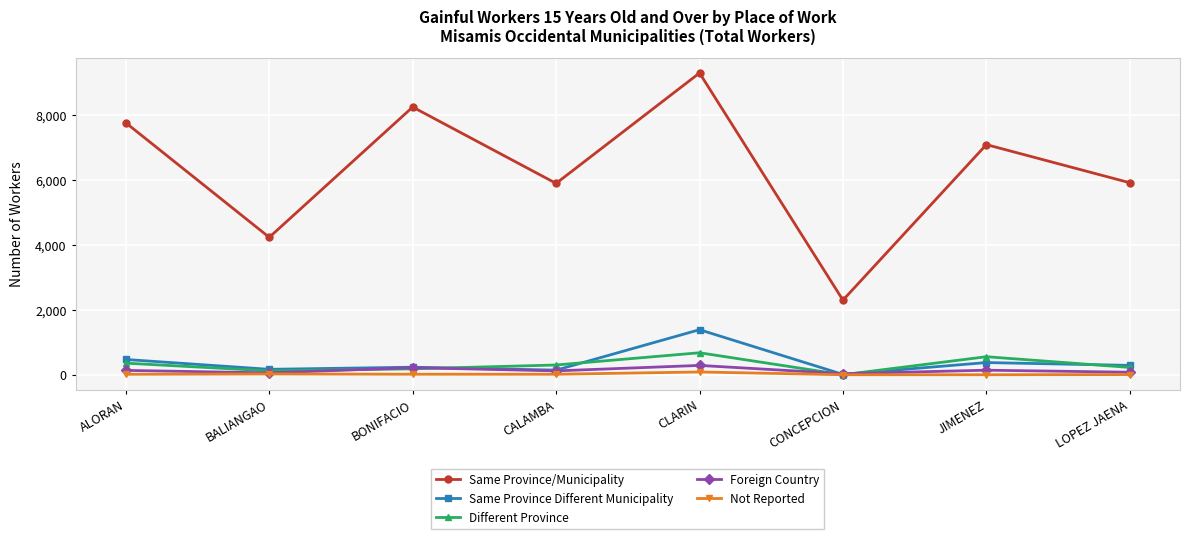

In Foreign Country, how many points are higher than both neighbors (excluding endpoints)?

3